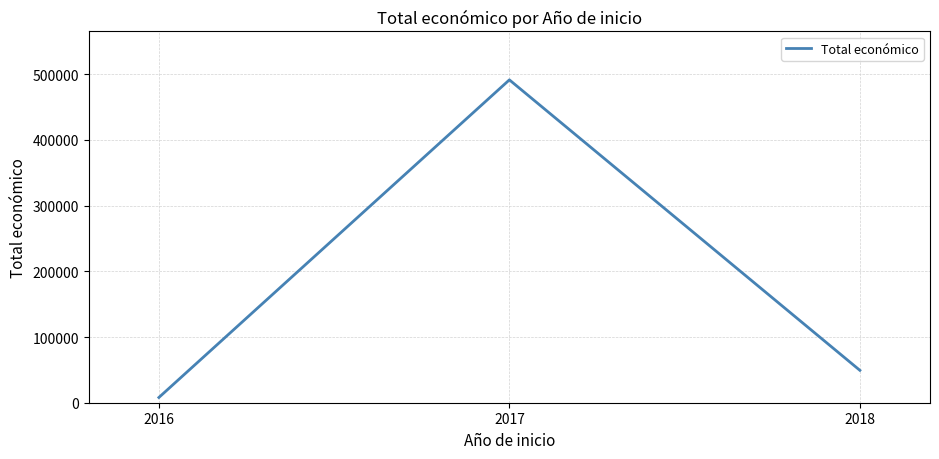

Does the chart display data point markers on the line(s)?

No